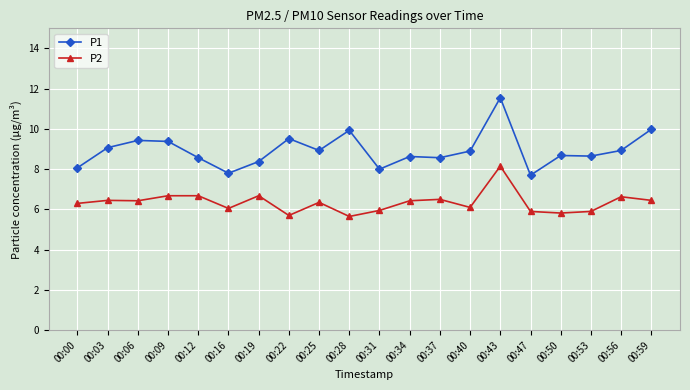

What is the value of the P1 point at the 6th from the left?

7.8